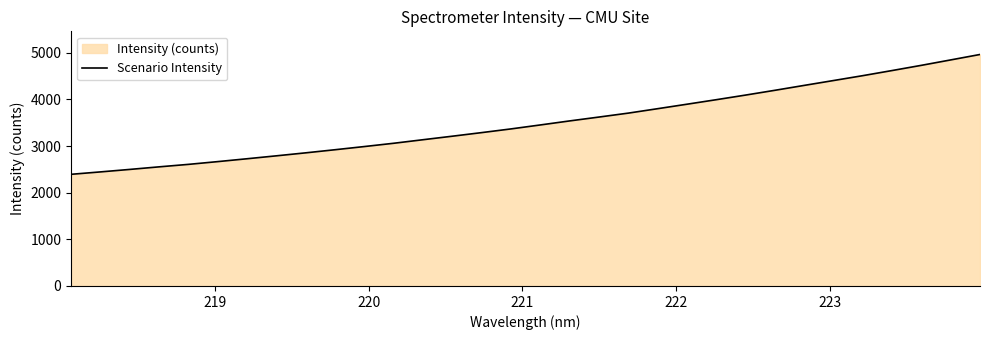

What is the difference between the maximum and minimum values?

2569.4